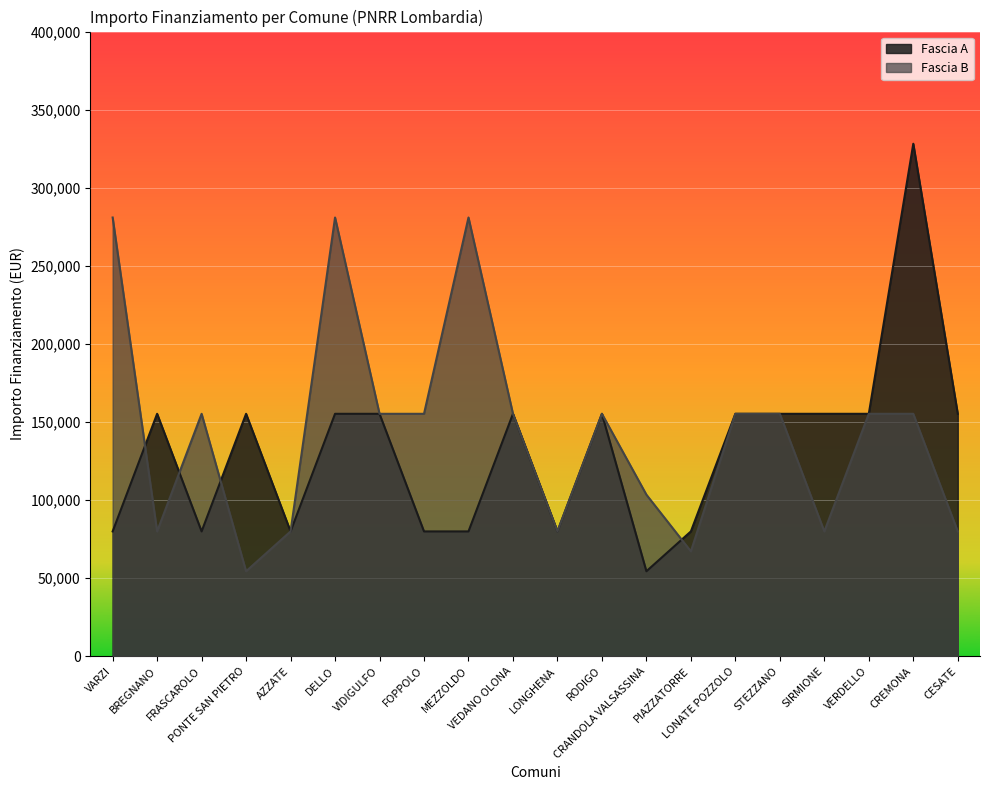

Does the chart display data point markers on the line(s)?

No